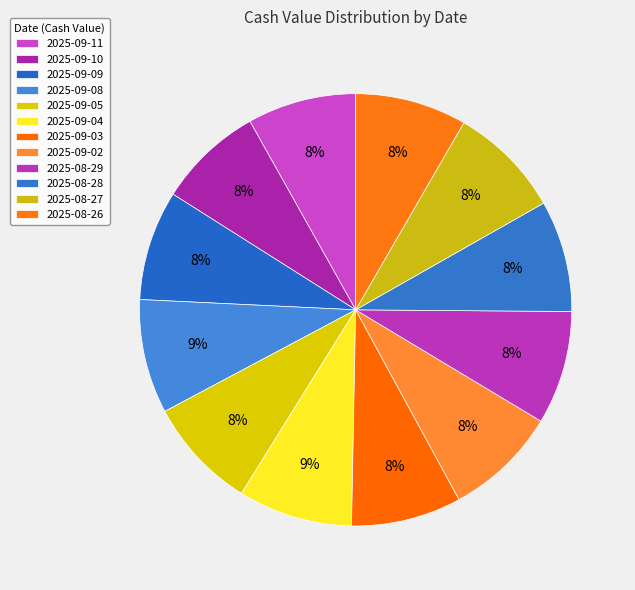

What is the ratio of the value at 2025-08-26 to the value at 2025-09-03?

1.0